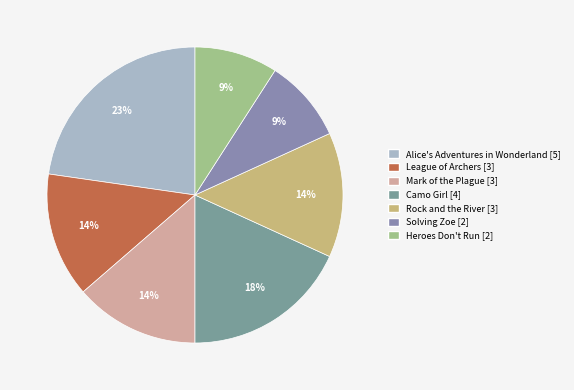

Does Solving Zoe account for over 50% of the chart?

No